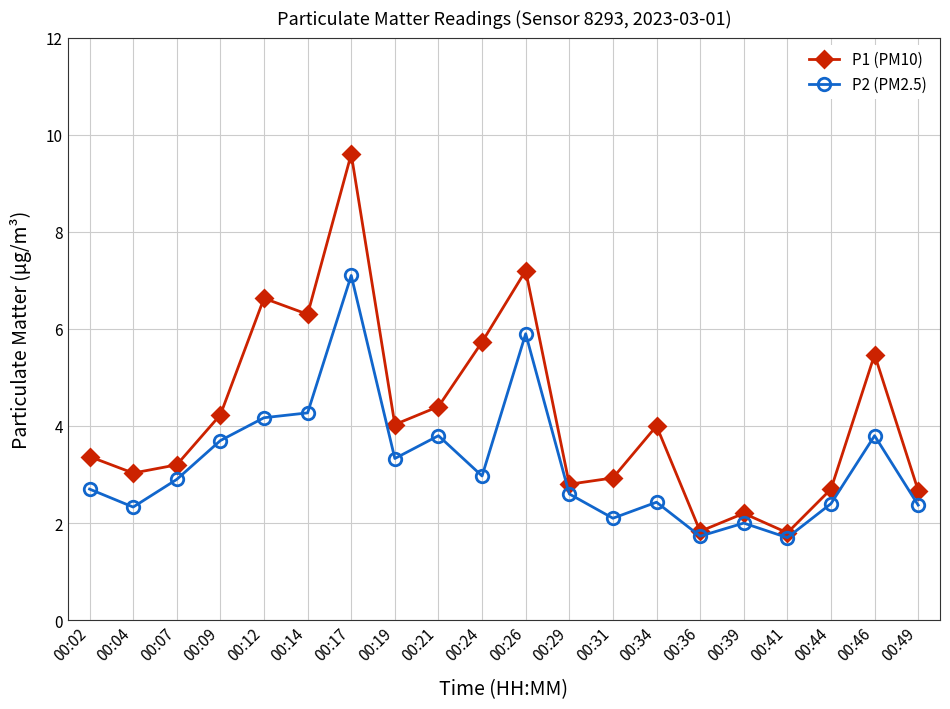

Which series has the largest range (max minus min)?

P1 (PM10)